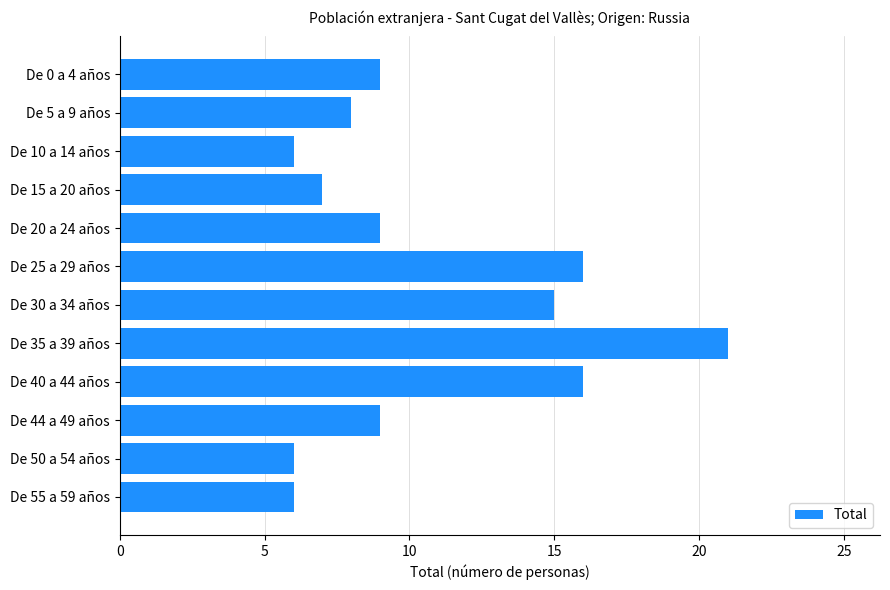

Which category has the highest value across all series?

De 35 a 39 años